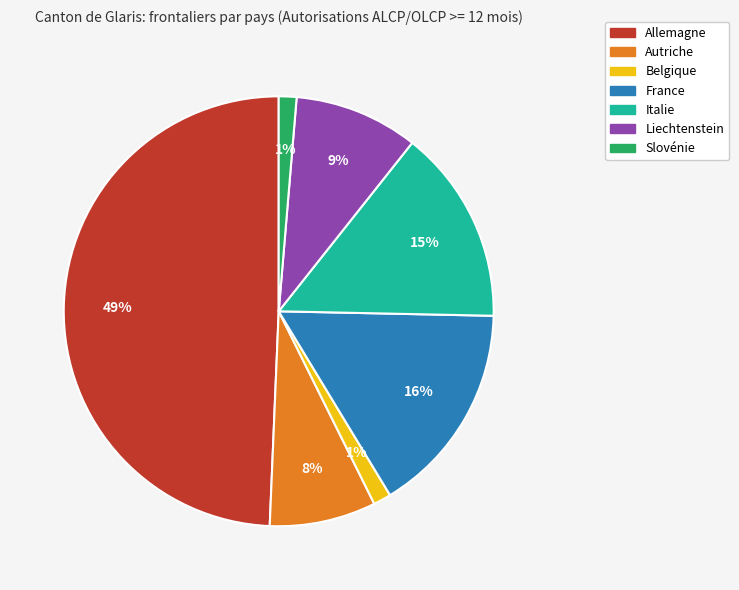

To the nearest percent, what is the combined percentage of France and Slovénie?

17%